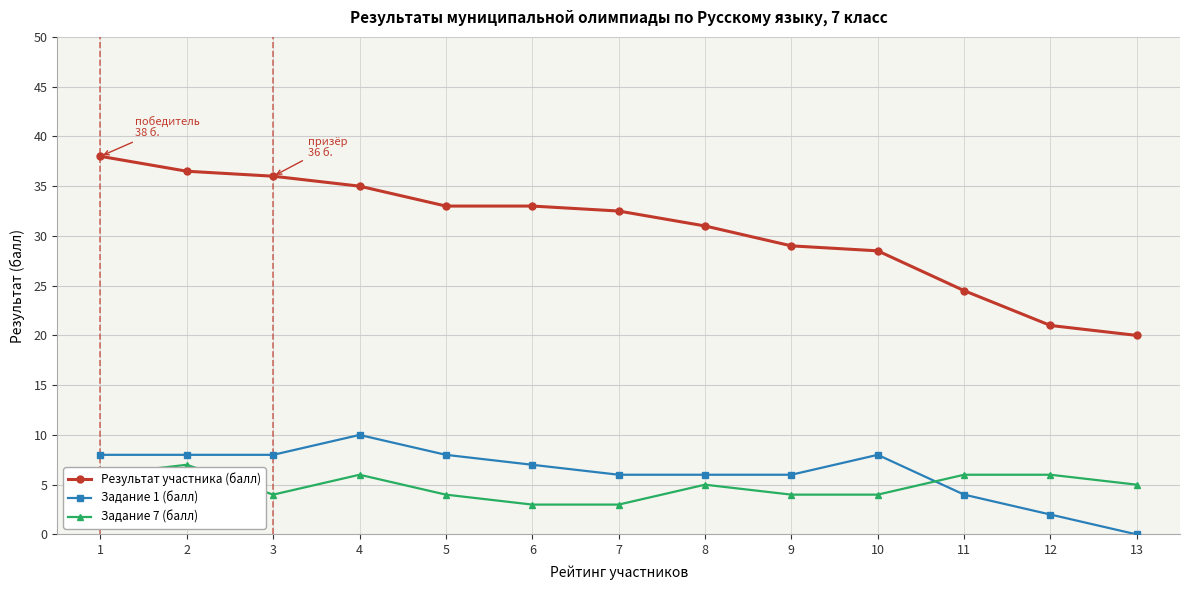

How many series are shown in this chart?

3